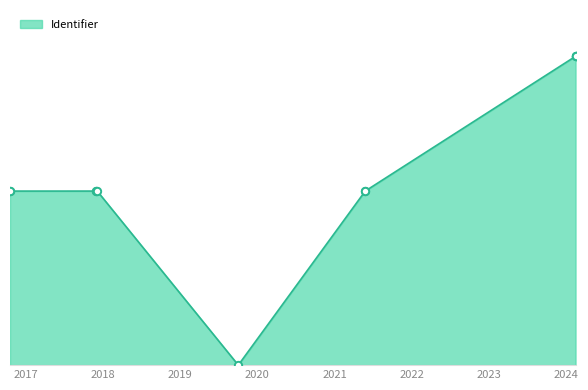

Between 2017-12-04 and 2017-11-30, which is larger?

2017-12-04